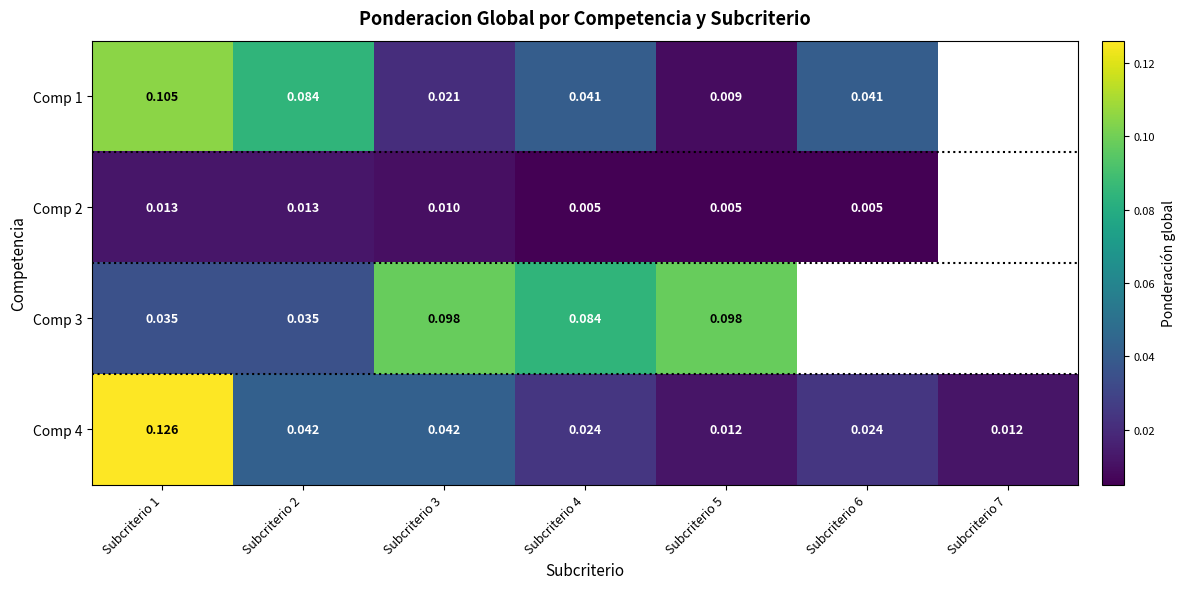

Is the value of Comp 1 at Subcriterio 4 greater than the value of Comp 3 at Subcriterio 1?

Yes